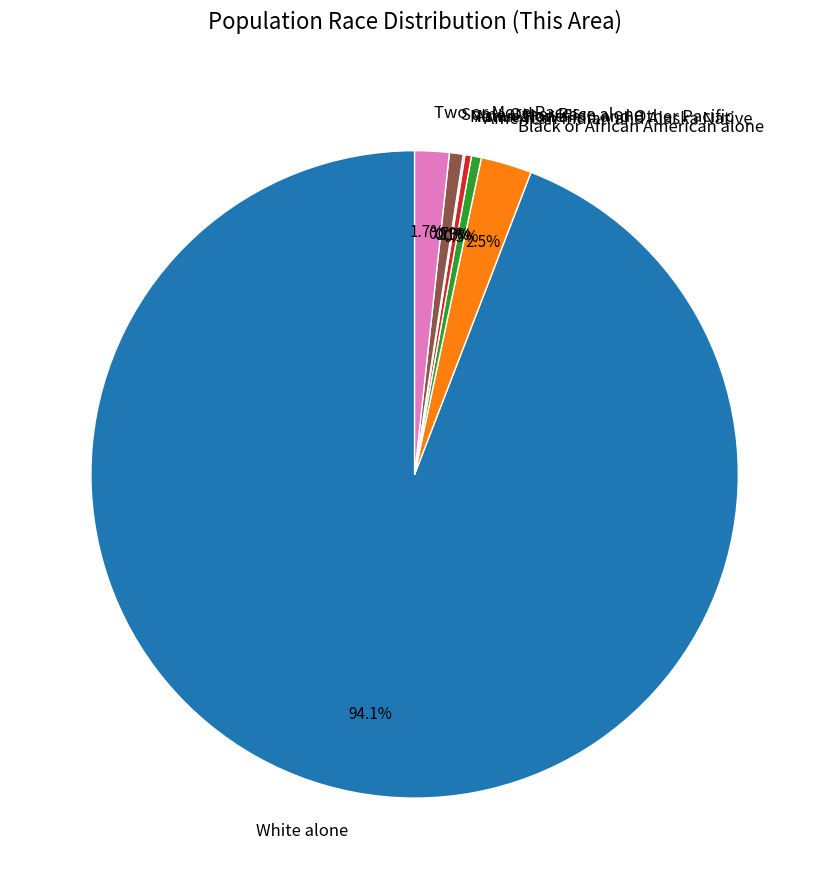

Which slice is the largest?

White alone